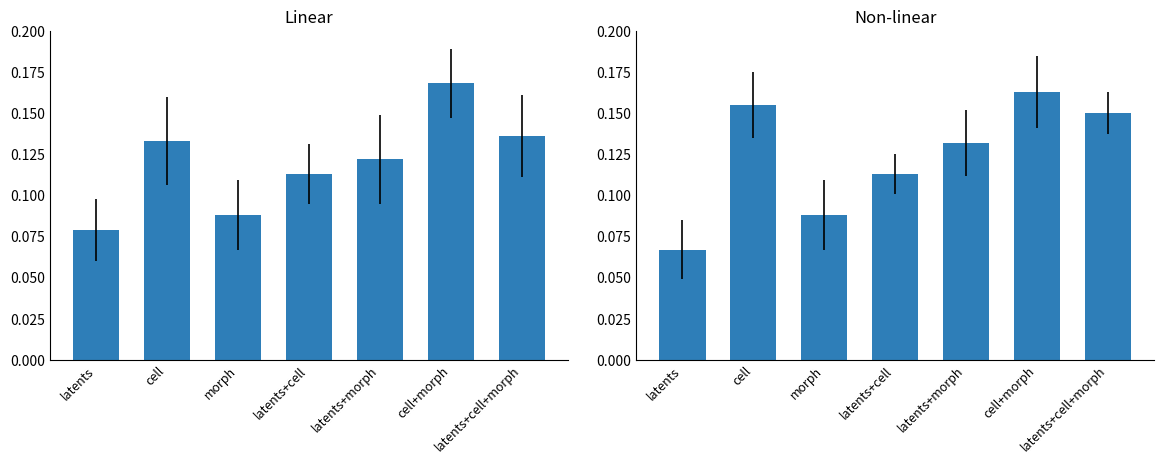

How many categories are shown in the chart?

7